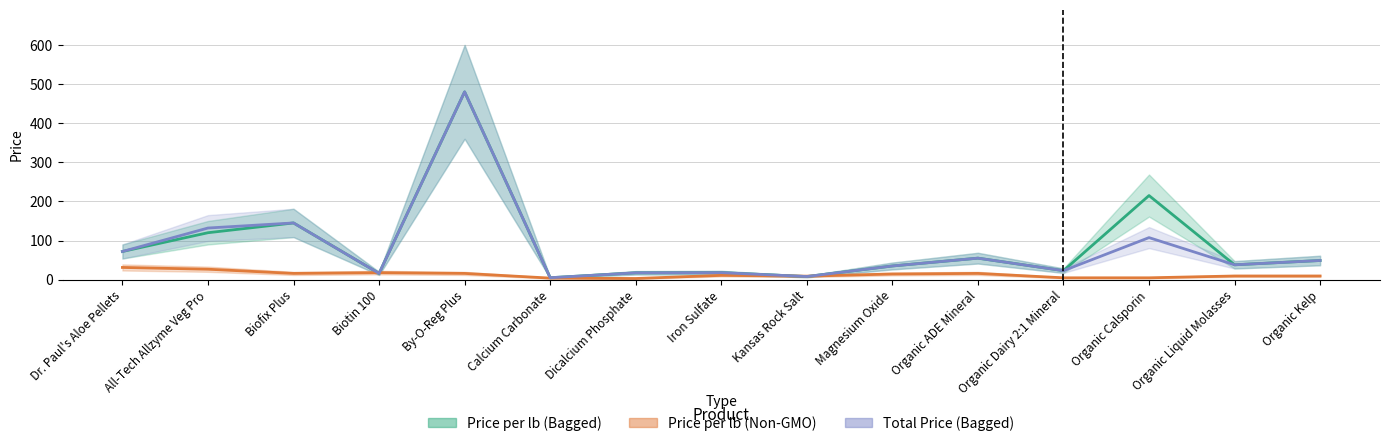

Rank the series by their maximum value, from highest to lowest.

Price per lb (Bagged), Total Price (Bagged), Price per lb (Non-GMO)